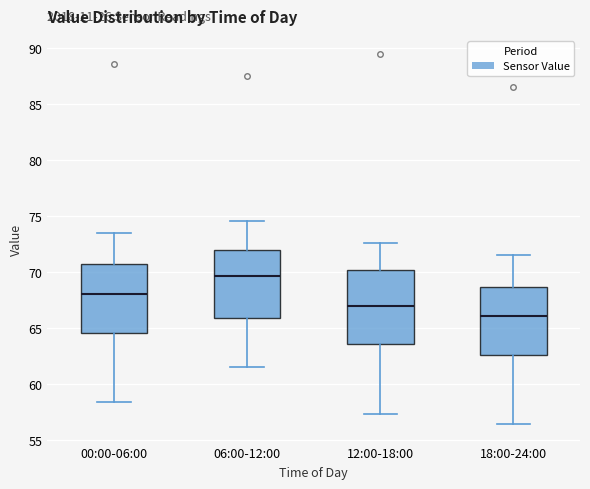

Where is the lower edge of the box for 18:00-24:00 on the y-axis? The values are not printed on the chart, so give them approximately, as read against the axis.

62.5